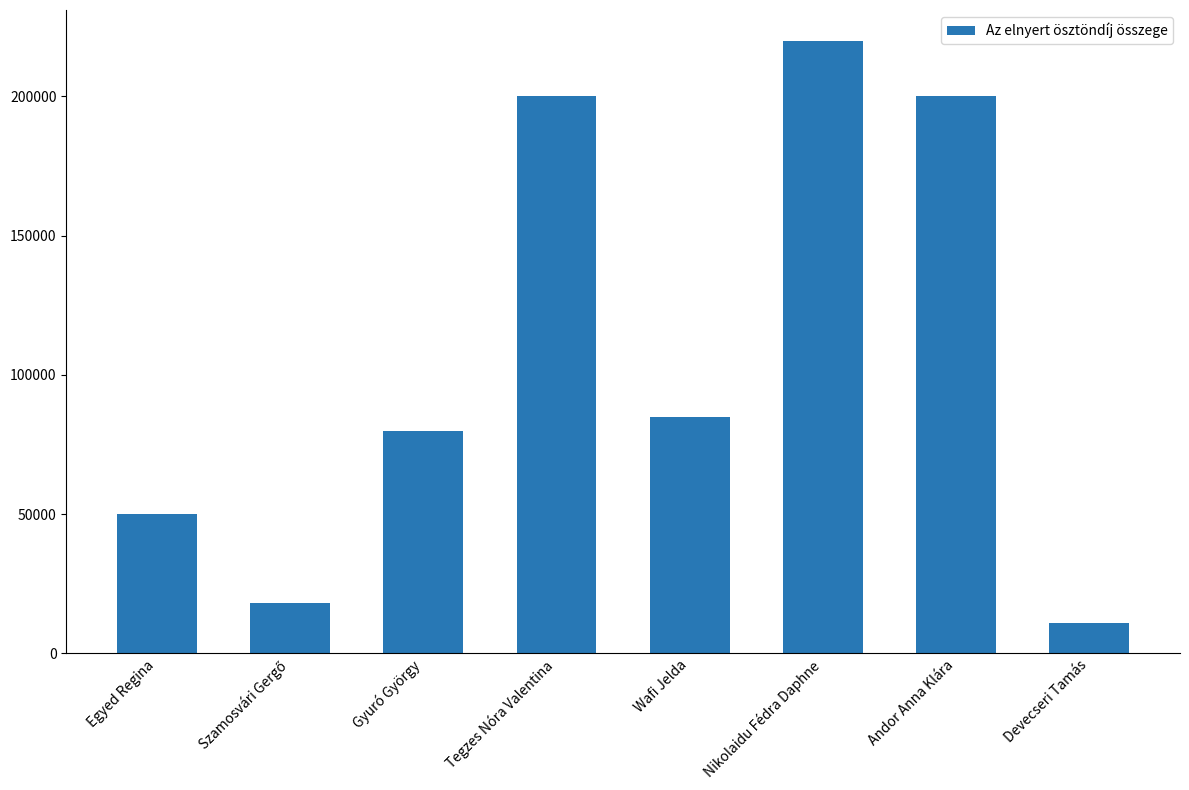

What is the sum of all values?

864000